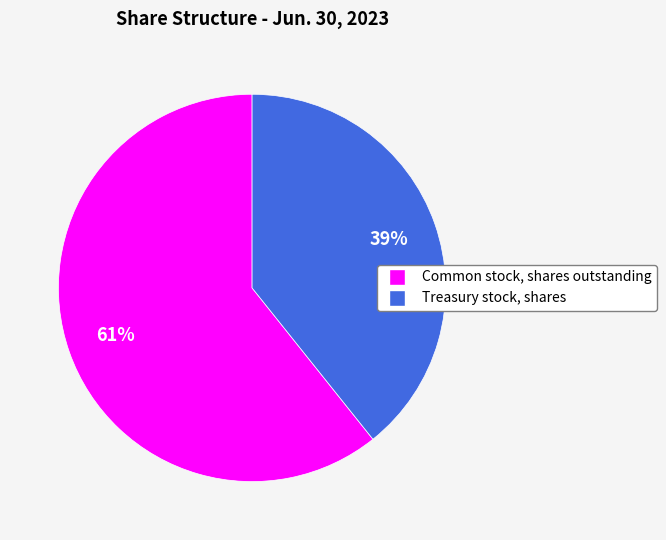

To the nearest percent, what is the combined percentage of Common stock, shares outstanding and Treasury stock, shares?

100%